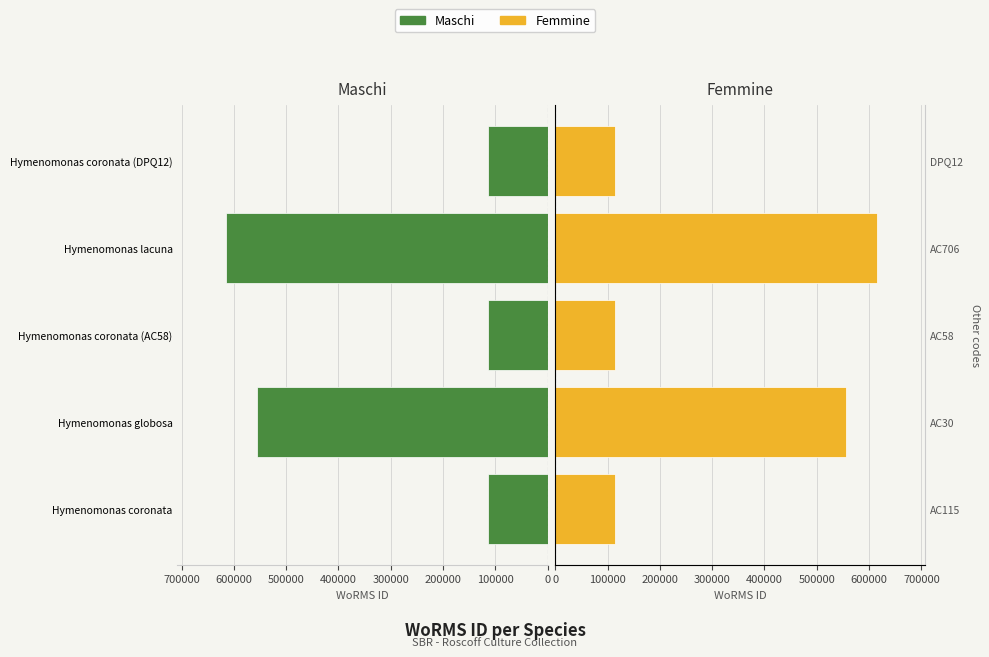

How many Maschi values are between 115087 and 555940?

4